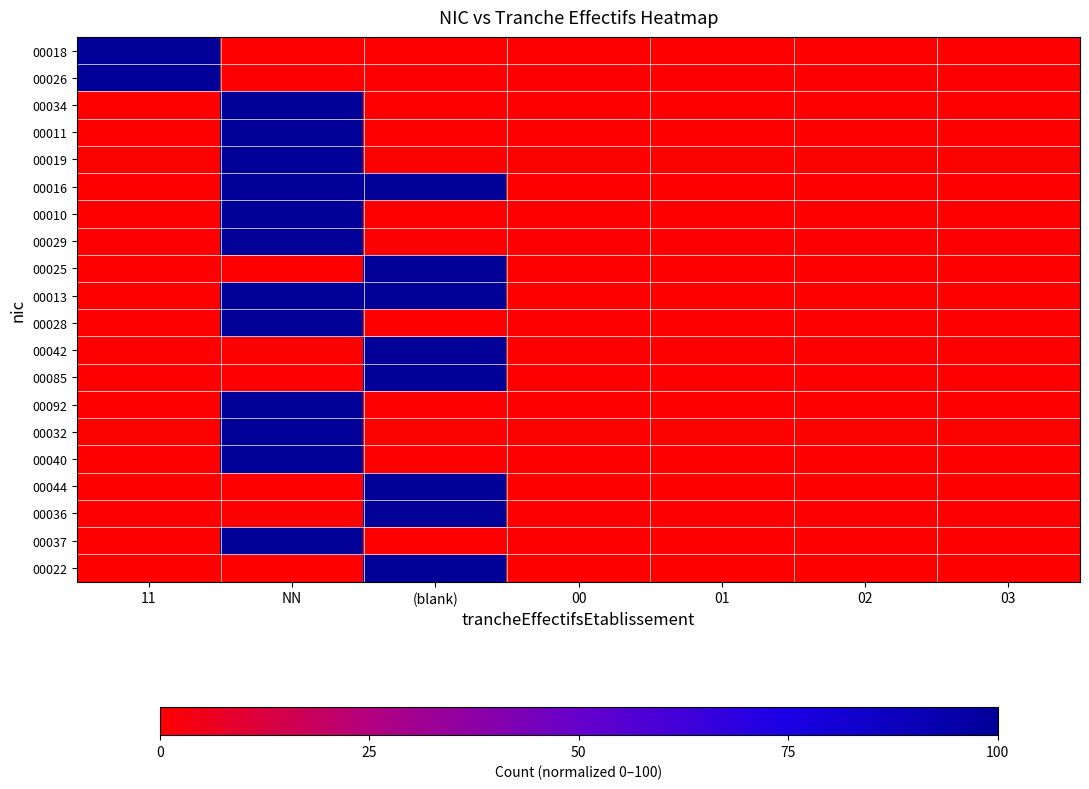

Reading right to left, extract all data points from this chart.

00018: 03=0.0	02=0.0	01=0.0	00=0.0	(blank)=0.0	NN=0.0	11=100.0
00026: 03=0.0	02=0.0	01=0.0	00=0.0	(blank)=0.0	NN=0.0	11=100.0
00034: 03=0.0	02=0.0	01=0.0	00=0.0	(blank)=0.0	NN=100.0	11=0.0
00011: 03=0.0	02=0.0	01=0.0	00=0.0	(blank)=0.0	NN=100.0	11=0.0
00019: 03=0.0	02=0.0	01=0.0	00=0.0	(blank)=0.0	NN=100.0	11=0.0
00016: 03=0.0	02=0.0	01=0.0	00=0.0	(blank)=100.0	NN=100.0	11=0.0
00010: 03=0.0	02=0.0	01=0.0	00=0.0	(blank)=0.0	NN=100.0	11=0.0
00029: 03=0.0	02=0.0	01=0.0	00=0.0	(blank)=0.0	NN=100.0	11=0.0
00025: 03=0.0	02=0.0	01=0.0	00=0.0	(blank)=100.0	NN=0.0	11=0.0
00013: 03=0.0	02=0.0	01=0.0	00=0.0	(blank)=100.0	NN=100.0	11=0.0
00028: 03=0.0	02=0.0	01=0.0	00=0.0	(blank)=0.0	NN=100.0	11=0.0
00042: 03=0.0	02=0.0	01=0.0	00=0.0	(blank)=100.0	NN=0.0	11=0.0
00085: 03=0.0	02=0.0	01=0.0	00=0.0	(blank)=100.0	NN=0.0	11=0.0
00092: 03=0.0	02=0.0	01=0.0	00=0.0	(blank)=0.0	NN=100.0	11=0.0
00032: 03=0.0	02=0.0	01=0.0	00=0.0	(blank)=0.0	NN=100.0	11=0.0
00040: 03=0.0	02=0.0	01=0.0	00=0.0	(blank)=0.0	NN=100.0	11=0.0
00044: 03=0.0	02=0.0	01=0.0	00=0.0	(blank)=100.0	NN=0.0	11=0.0
00036: 03=0.0	02=0.0	01=0.0	00=0.0	(blank)=100.0	NN=0.0	11=0.0
00037: 03=0.0	02=0.0	01=0.0	00=0.0	(blank)=0.0	NN=100.0	11=0.0
00022: 03=0.0	02=0.0	01=0.0	00=0.0	(blank)=100.0	NN=0.0	11=0.0